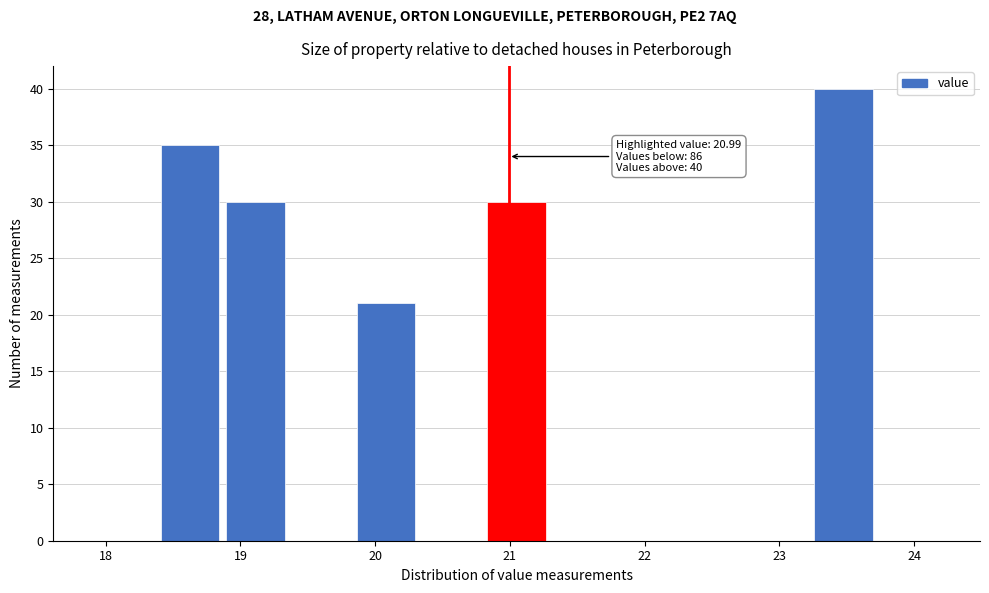

Which range on the x-axis has the tallest bar?

23.2 to 23.7